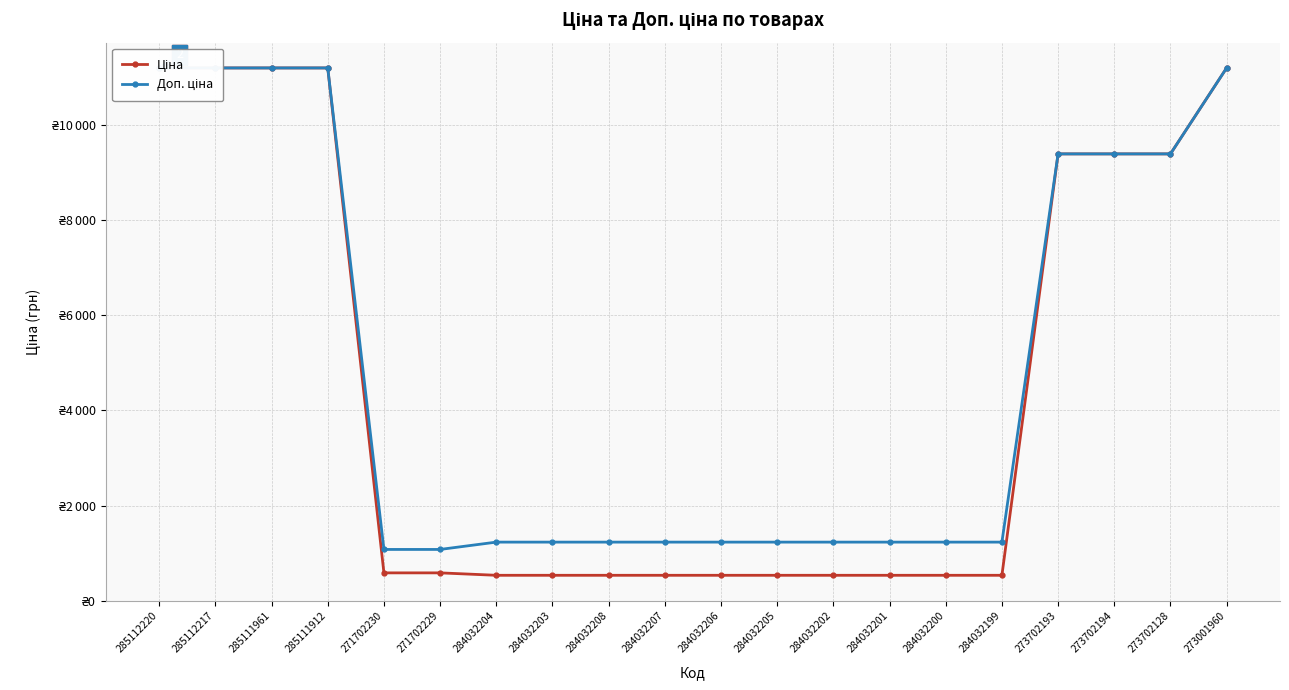

List the series in order of their overall mean, lowest first.

Ціна, Доп. ціна